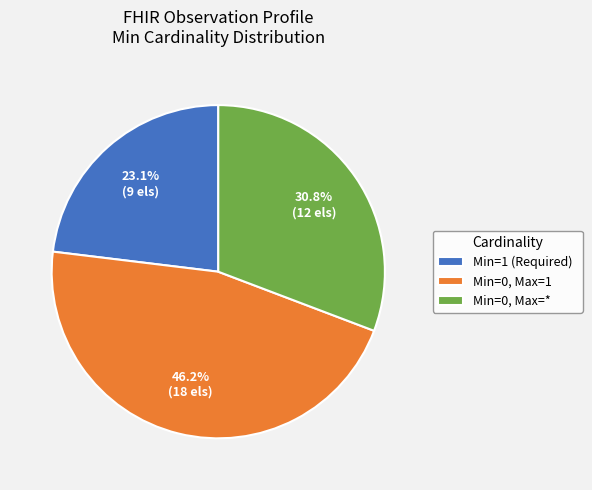

What percentage do Min=0, Max=1 and Min=1 (Required) together represent?

69.2%